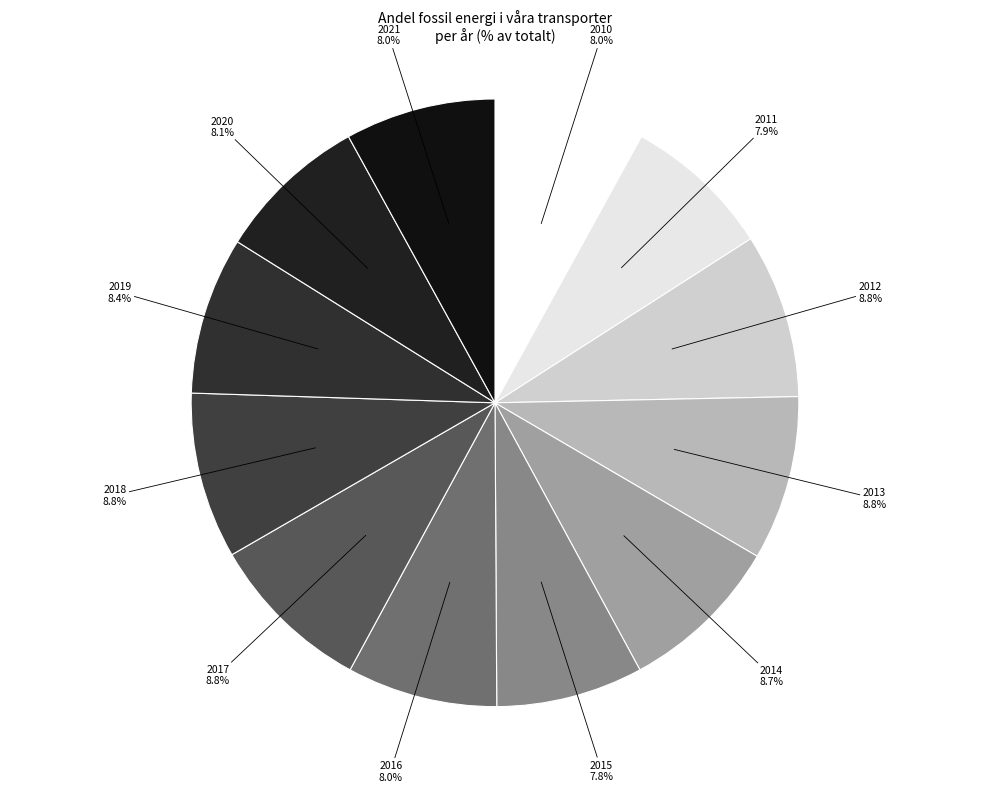

Is there a majority slice in this chart?

No